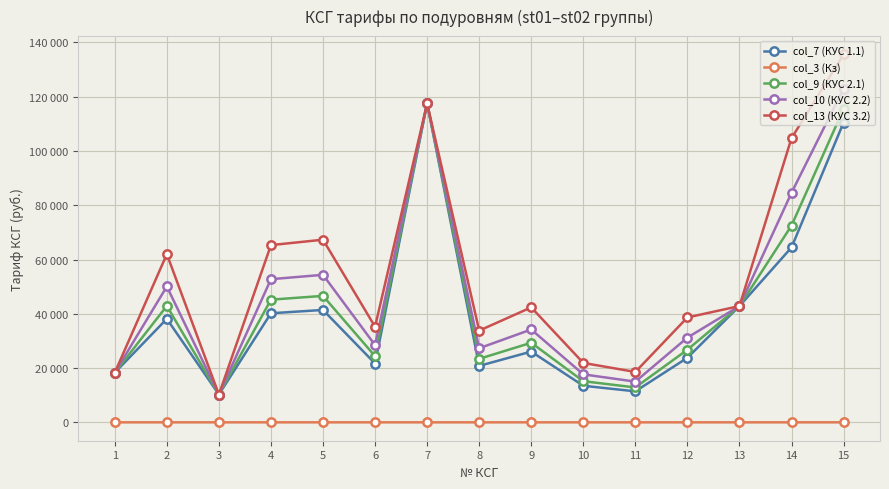

Is this an area chart (filled region under the line)?

No